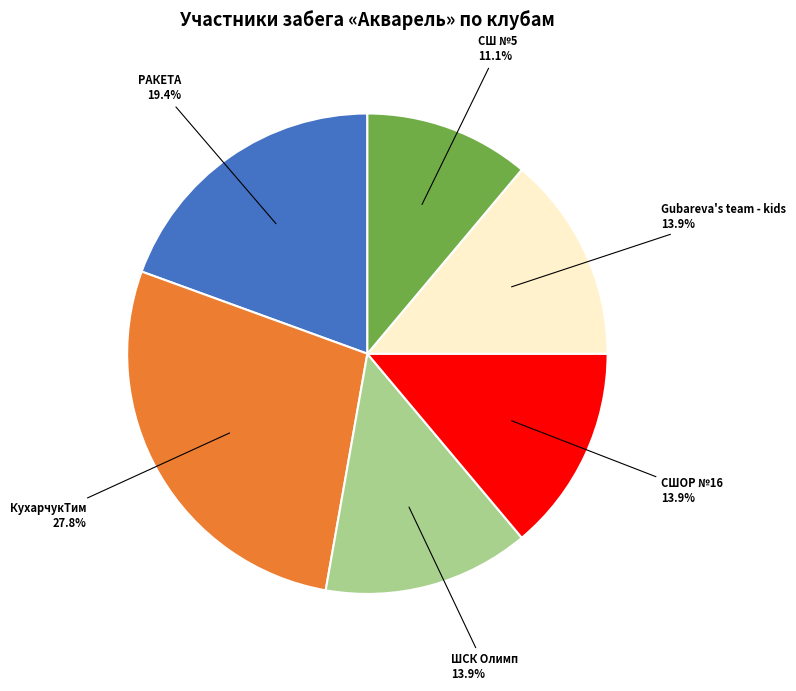

The РАКЕТА slice represents 19% of the pie. True or false?

True